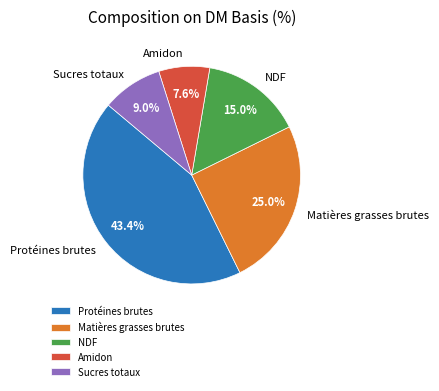

What percentage is the Amidon slice, to the nearest percent?

8%